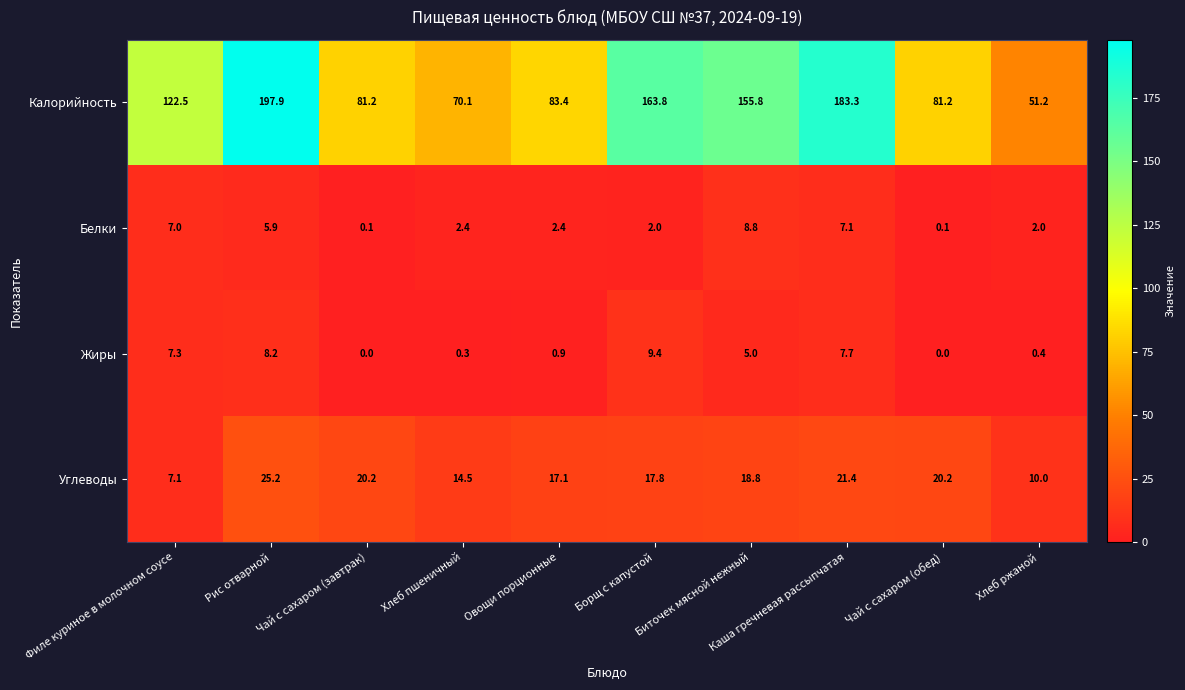

What is the average value of the Белки series?

3.8